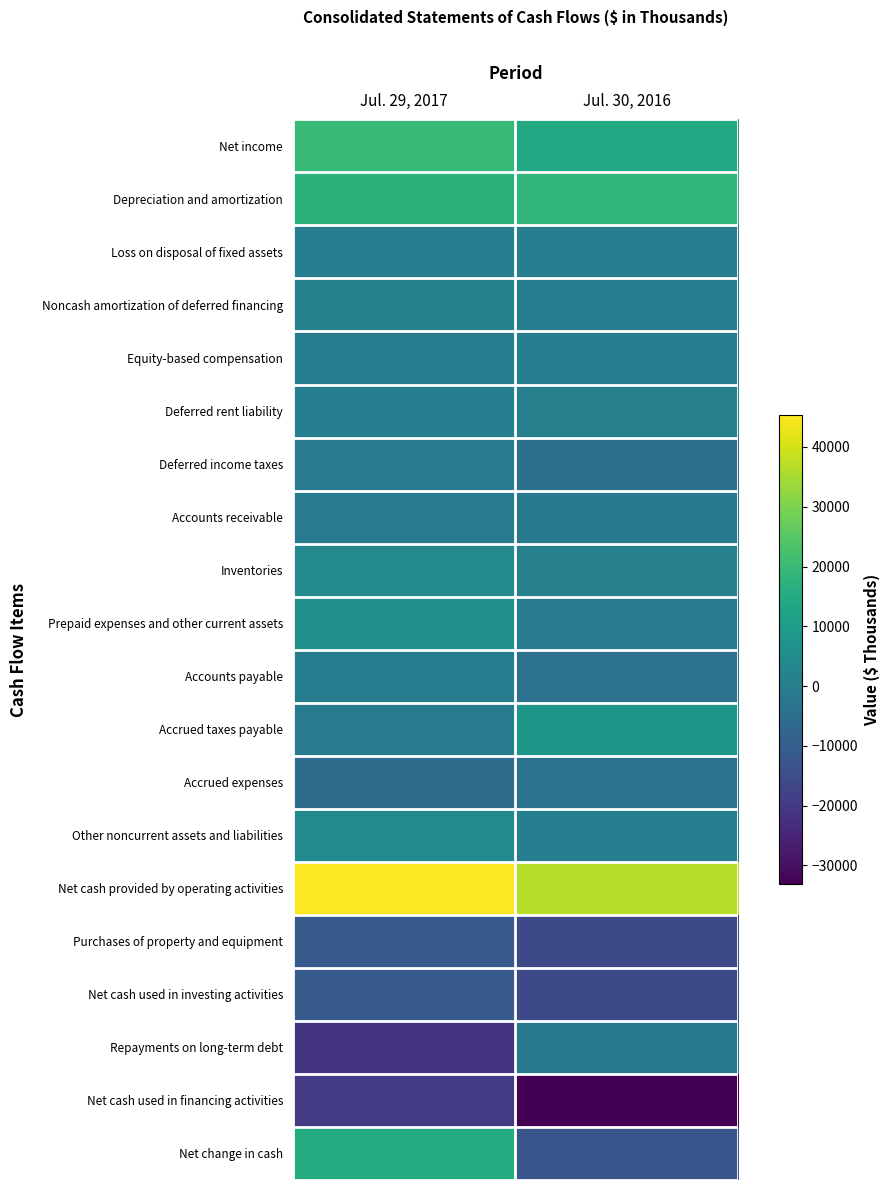

At how many categories does at least one series exceed 30573?

2